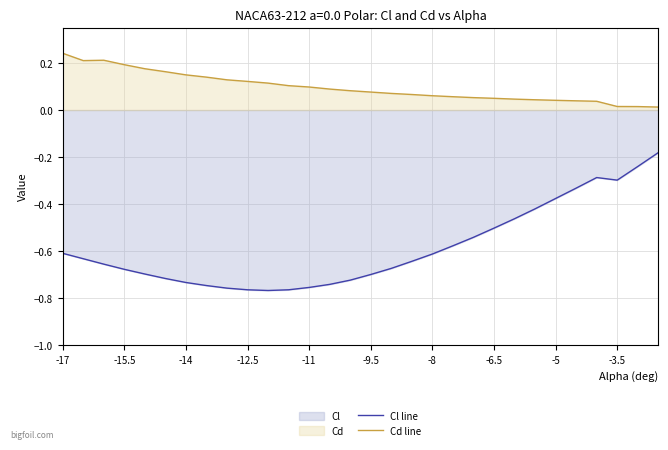

What is the value of the Cl line point at the 2nd from the left?

-0.6